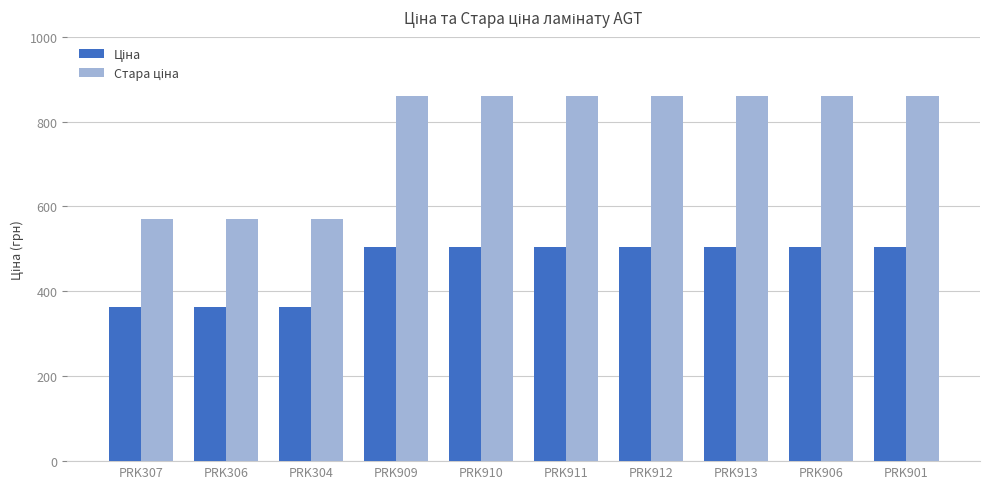

What is the total value across all series at PRK307?

933.3